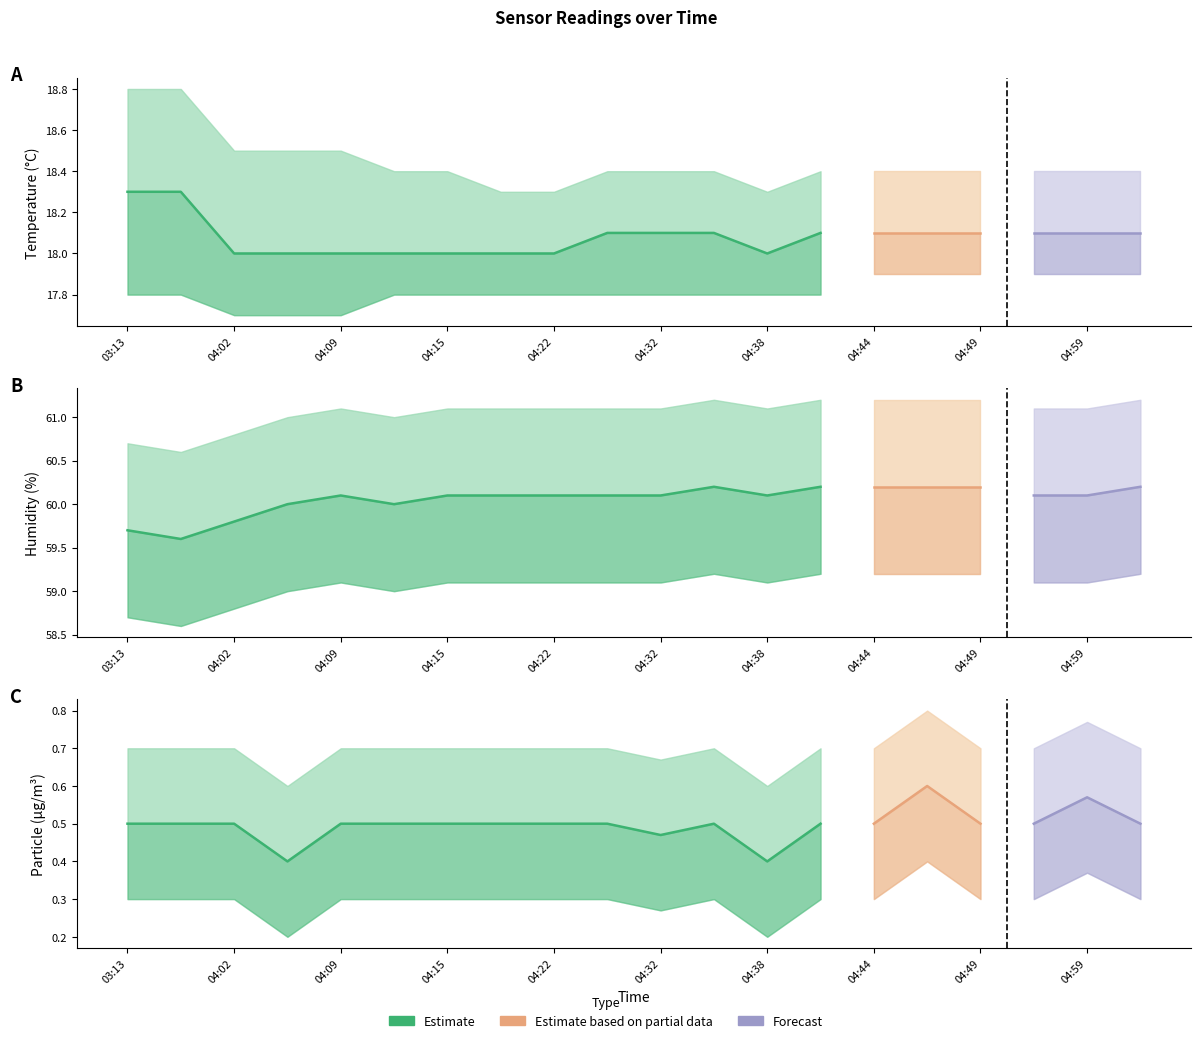

Read the Temp value at 04:49.

18.1